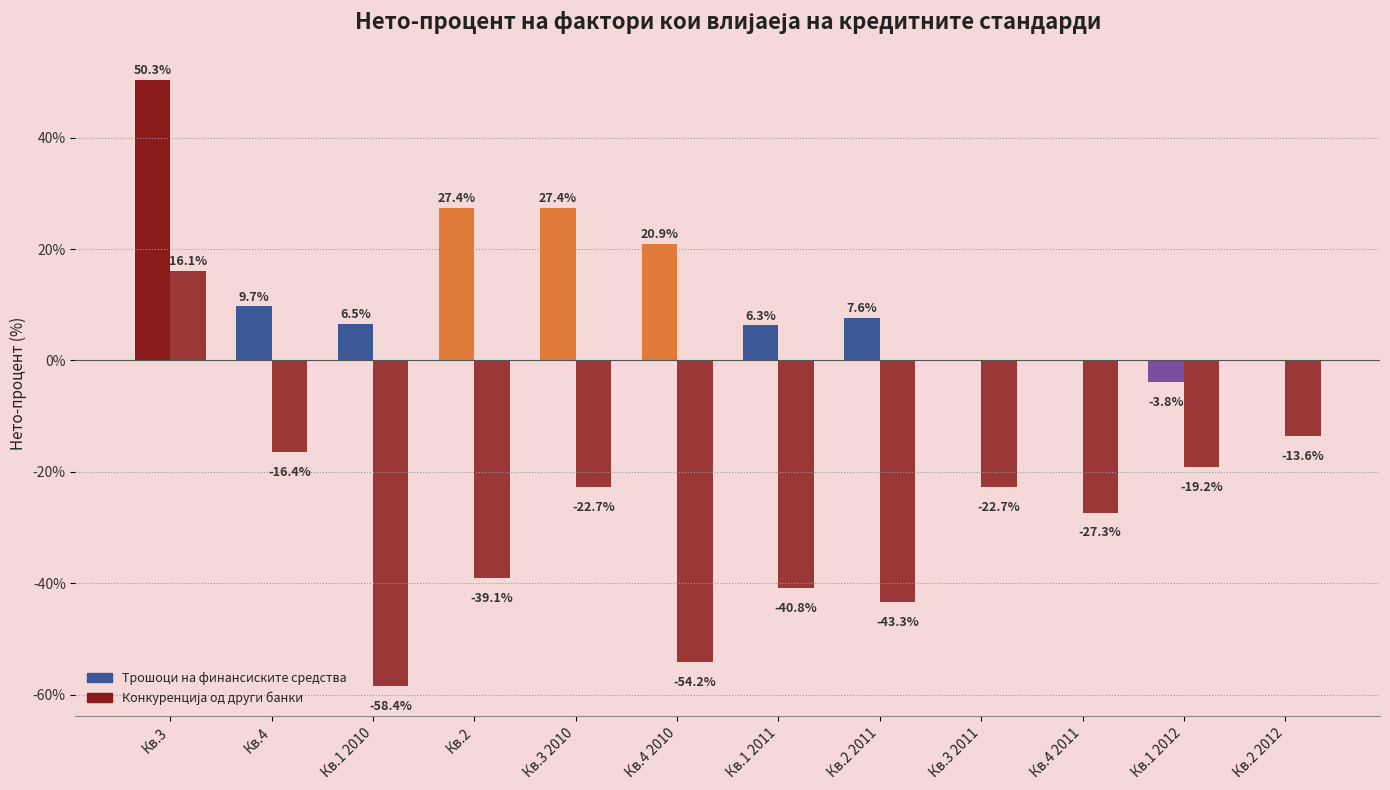

Are the bars grouped side by side (vs. stacked)?

Yes